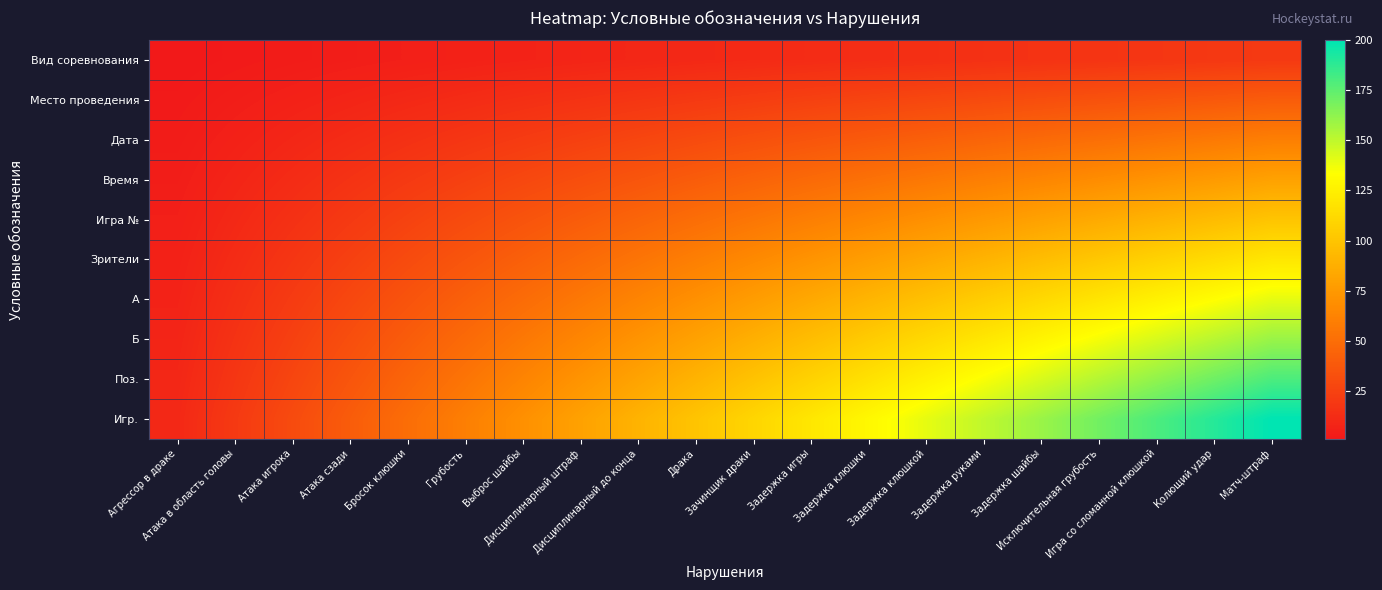

At how many categories does at least one series exceed 166?

4